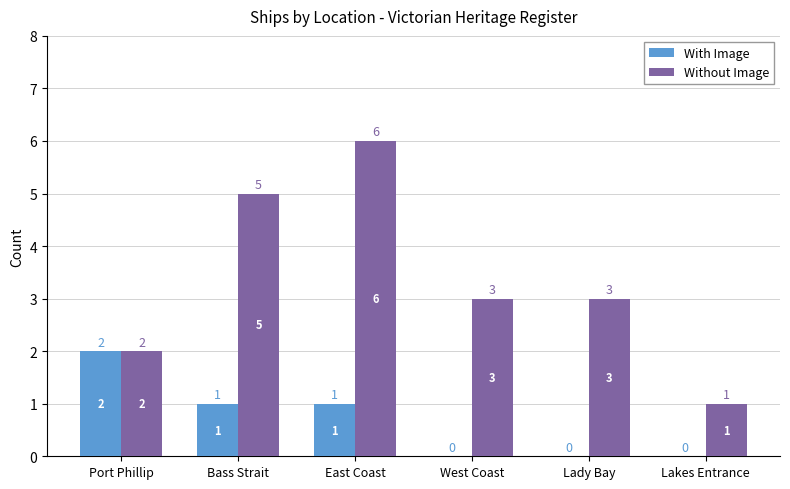

What is the maximum value shown in the chart?

6